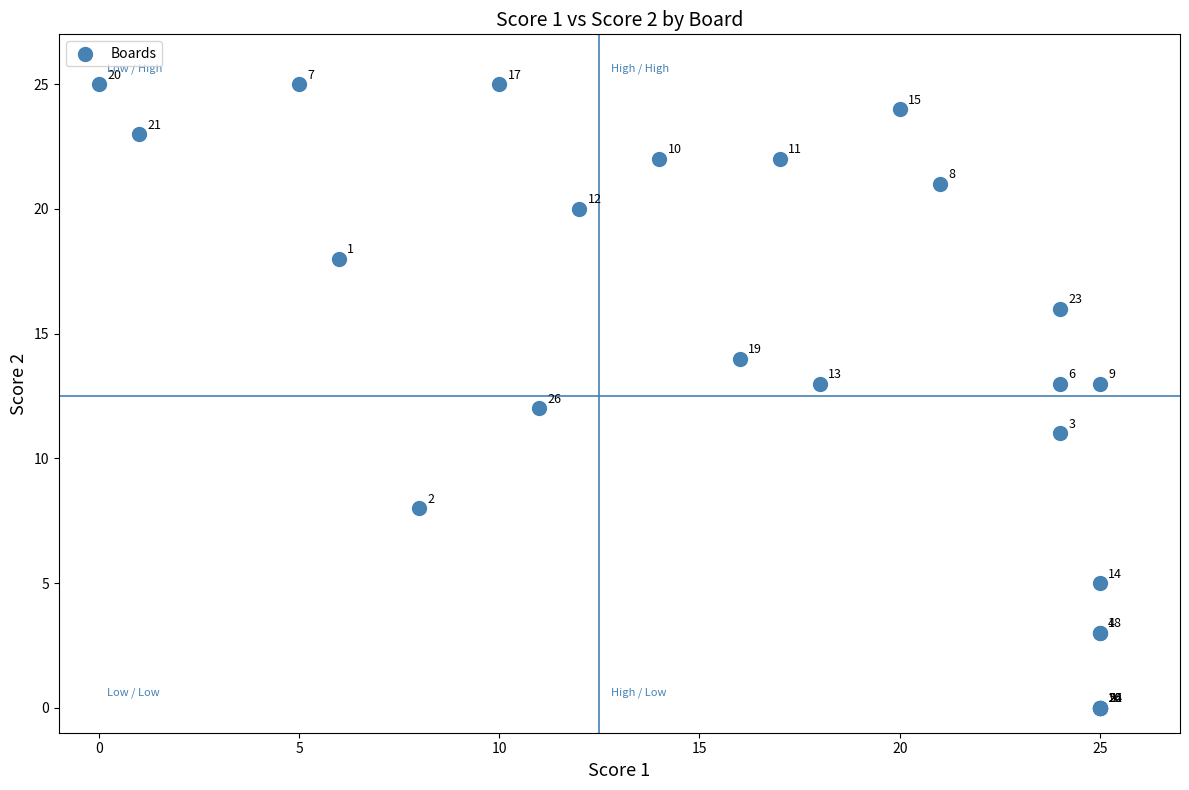

What Y value in the scatter plot is closest to 12?

12